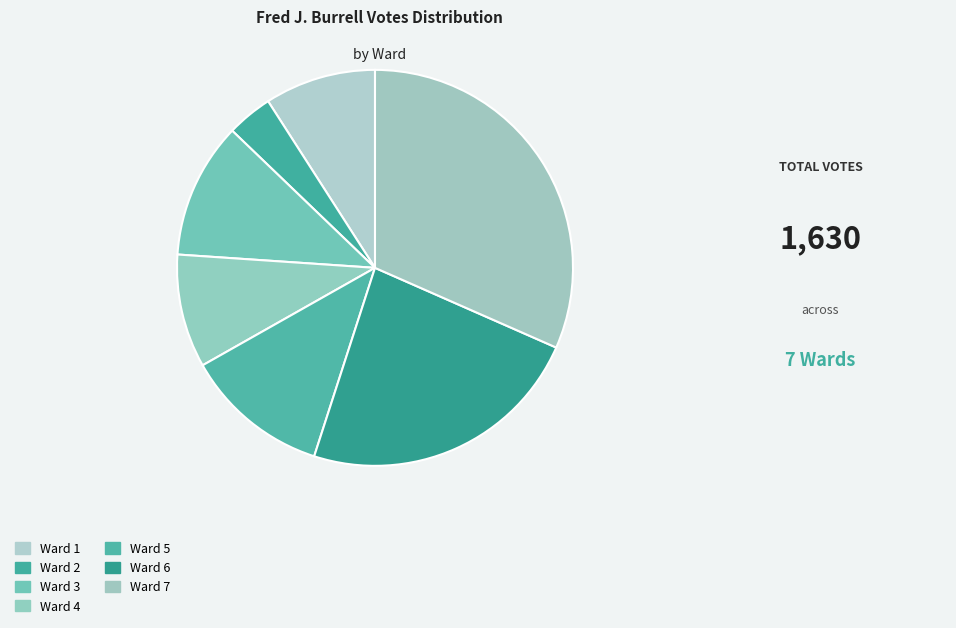

How many segments does this pie chart have?

7